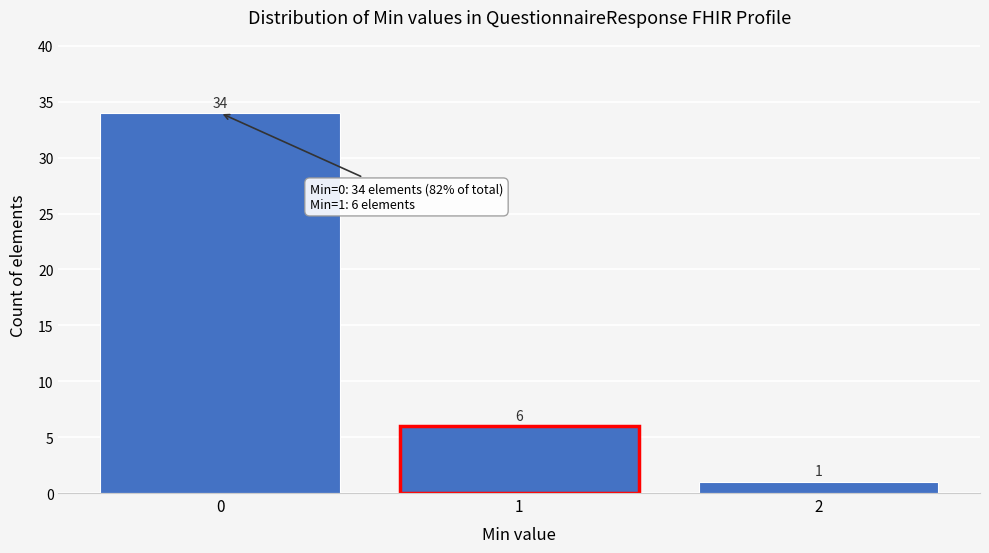

Reading left to right, list all the values displayed in this chart.

34	6	1